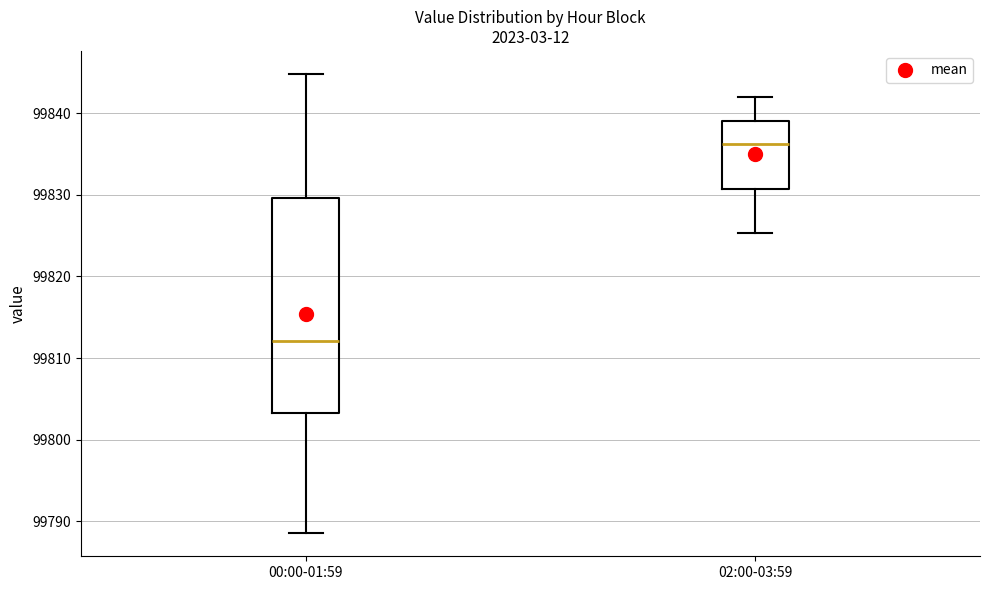

Which box's median line is the highest?

02:00-03:59